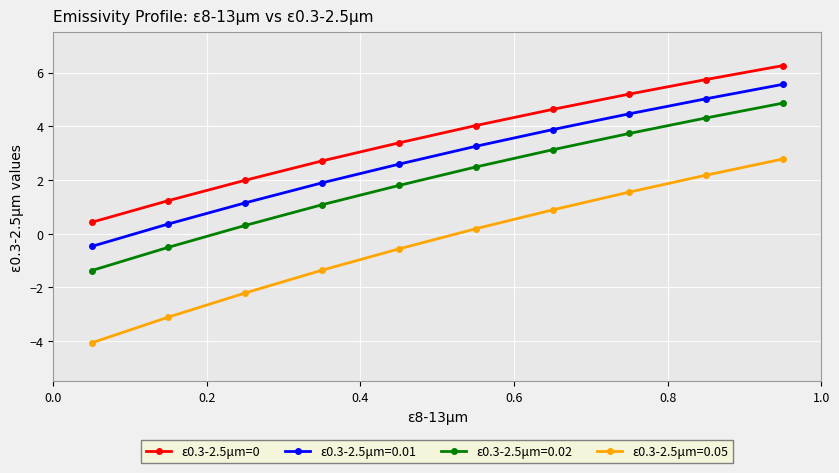

What is the minimum value shown in the chart?

-4.1